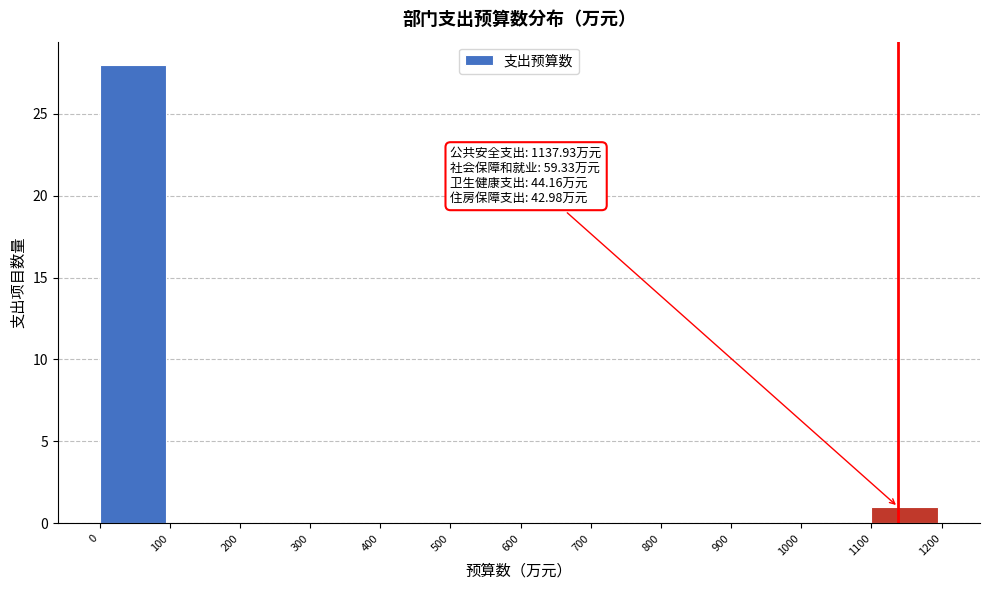

Over which range of the x-axis is the bar tallest?

0 to 100